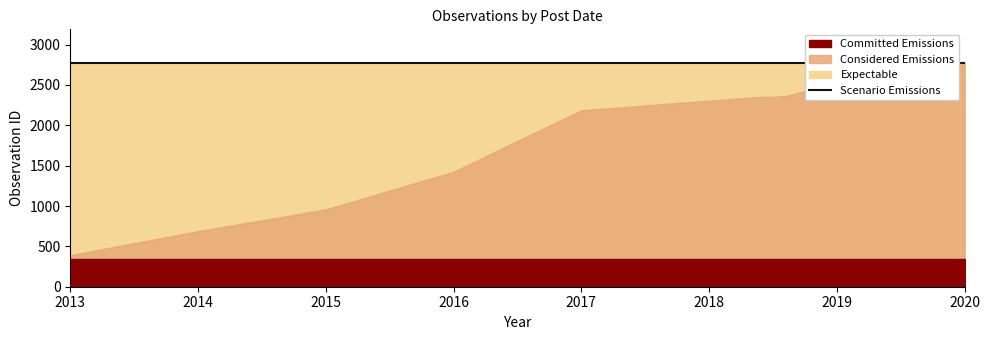

Reading right to left, extract all data points from this chart.

Committed Emissions: 2020=341	2019-09=341	2019-09=341	2018-11=341	2018-07=341	2018-07=341	2018-05=341	2017=341	2016=341	2015=341	2014=341	2013=341
Considered Emissions: 2020=2773	2019-09=2773	2019-09=2615	2018-11=2488	2018-07=2362	2018-07=2354	2018-05=2353	2017=2186	2016=1425	2015=958	2014=689	2013=391
Expectable: 2020=2773	2019-09=2773	2019-09=2773	2018-11=2773	2018-07=2773	2018-07=2773	2018-05=2773	2017=2773	2016=2773	2015=2773	2014=2773	2013=2773